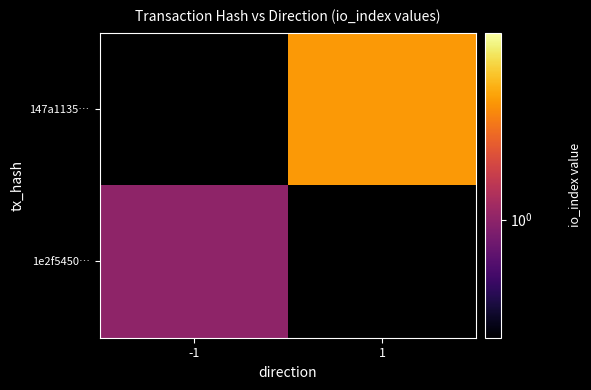

What is the maximum value for 1e2f5450…?

1.0